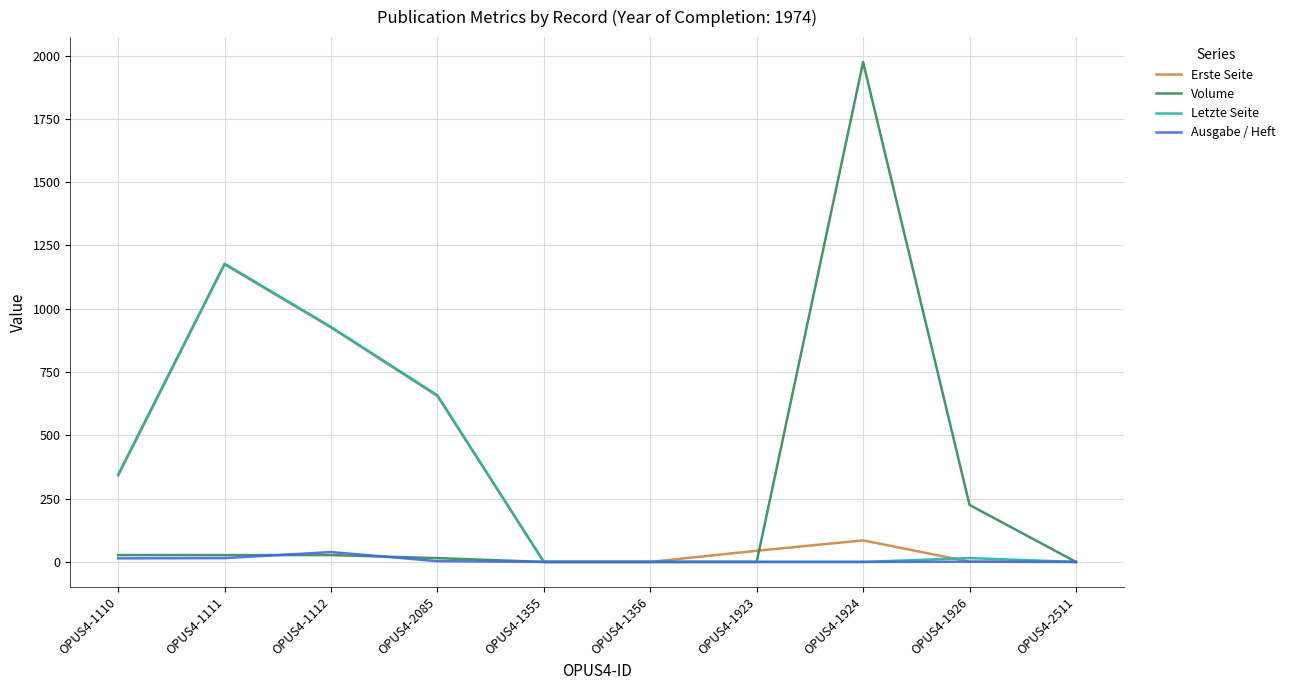

At which label is Erste Seite closest to 587?

OPUS4-2085